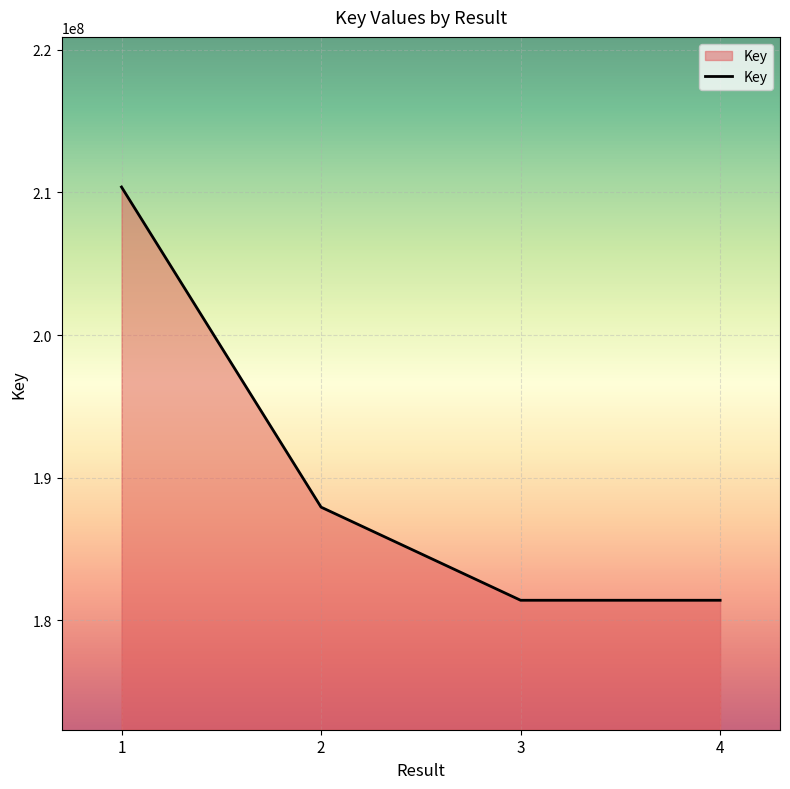

True or false: the data has more than 2 interior local peaks.

False